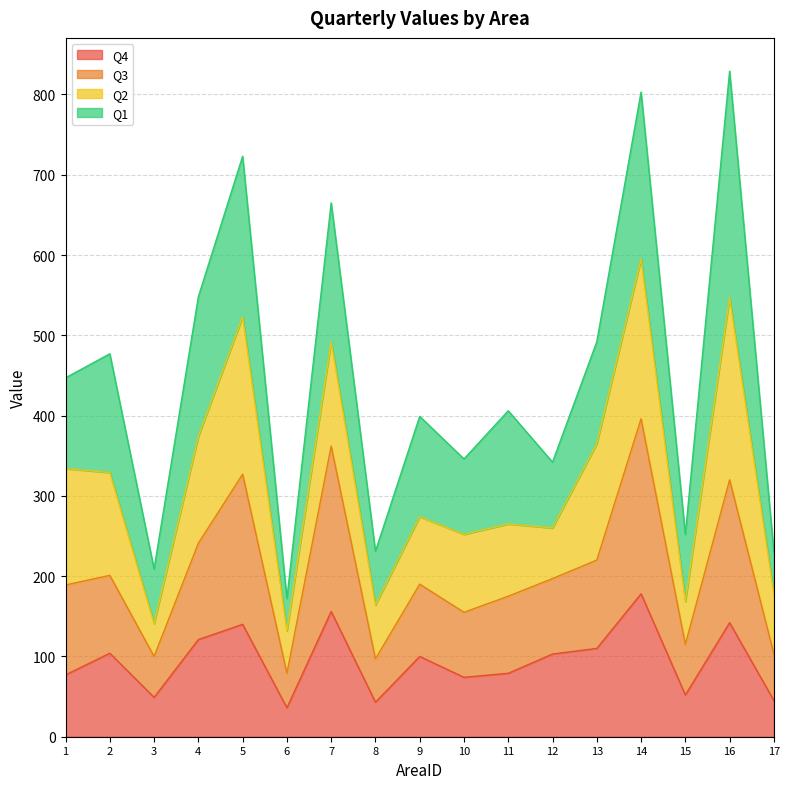

True or false: Q4 and Q3 intersect in this chart.

False